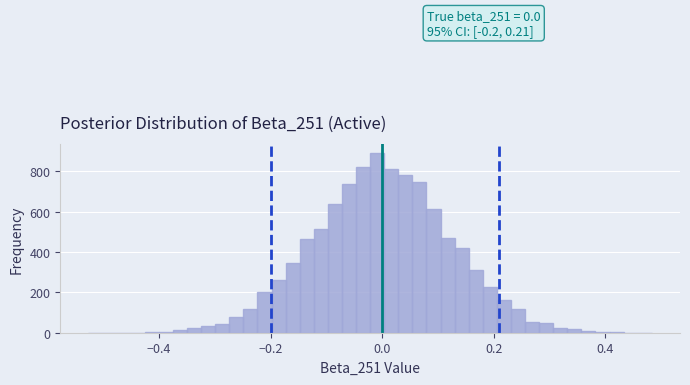

Read against the x-axis, roughly where is the centre of the tallest bar?

0.00